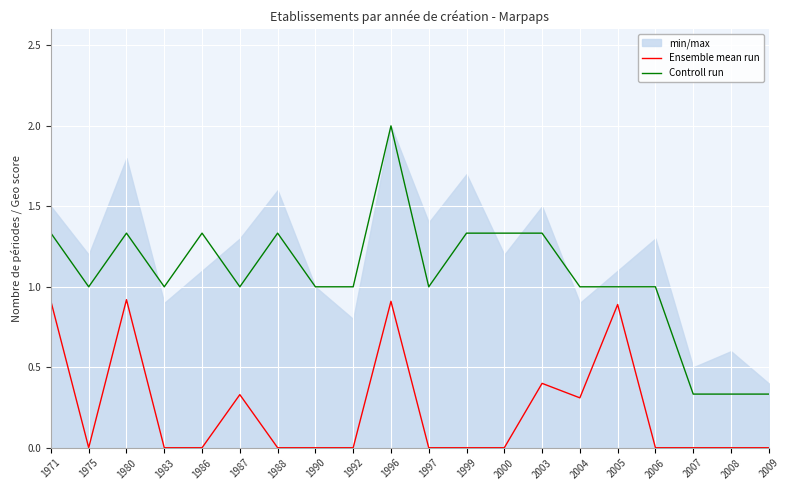

What is the spread (max minus min) of values at 1988?

1.3